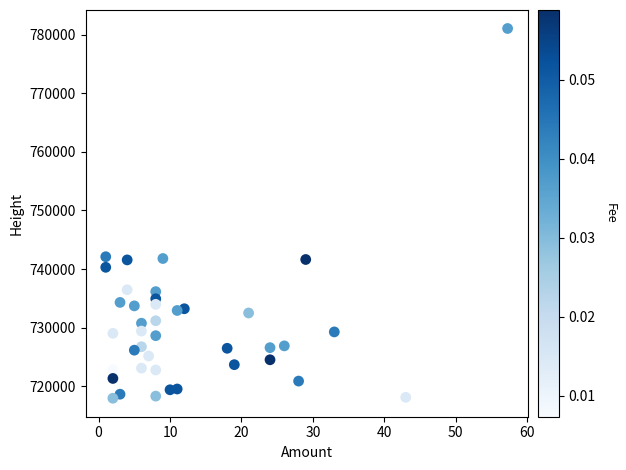

What is the range of Y values (max minus min)?

63042